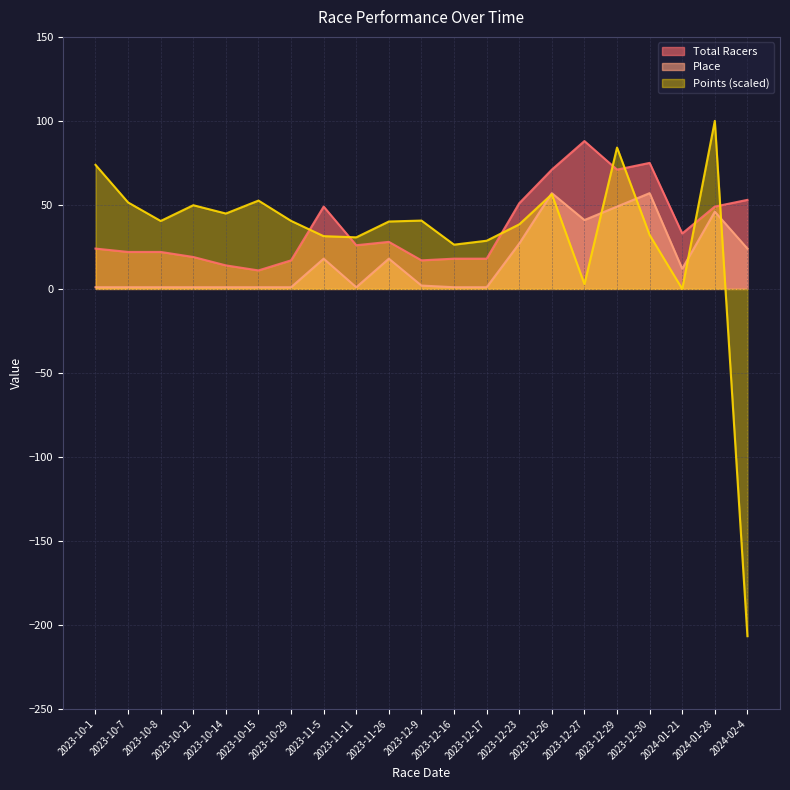

What is the label of the 7th point from the left?

2023-10-29